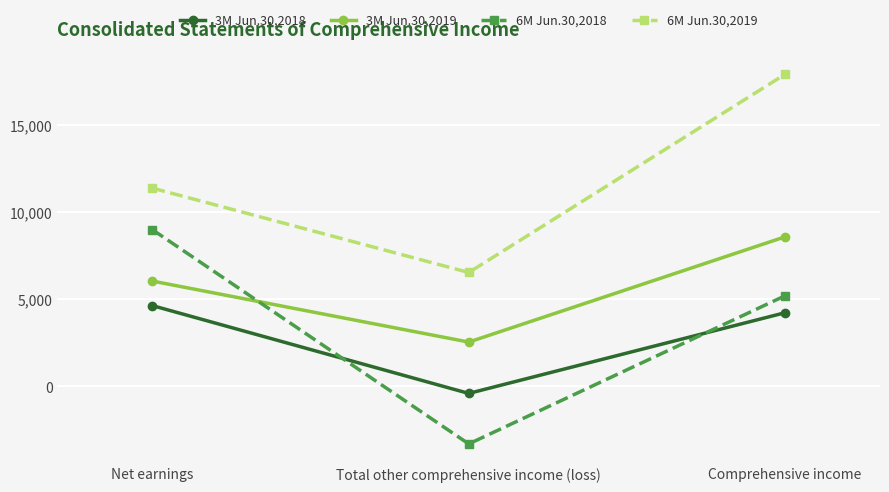

How many distinct data groups are displayed?

4